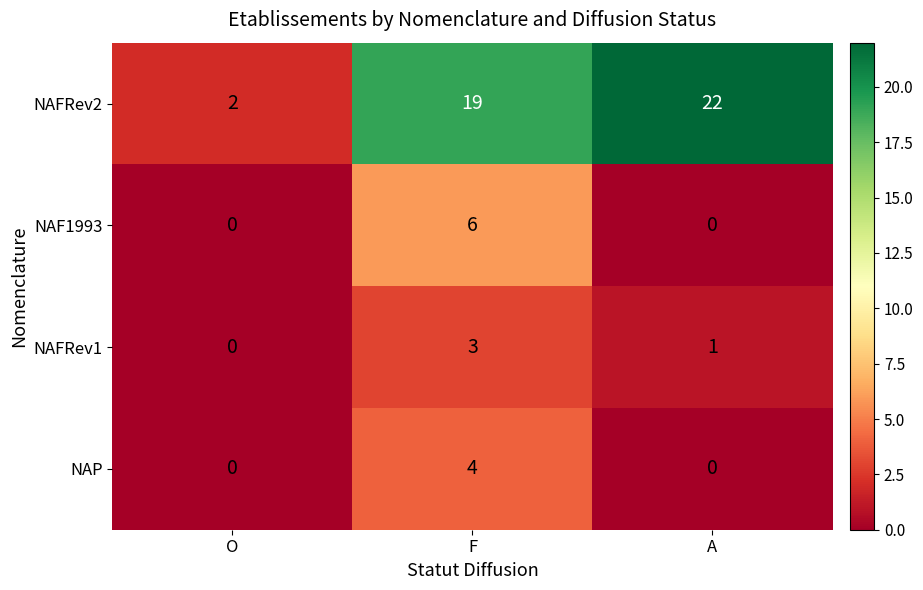

How many categories are shown in the chart?

3